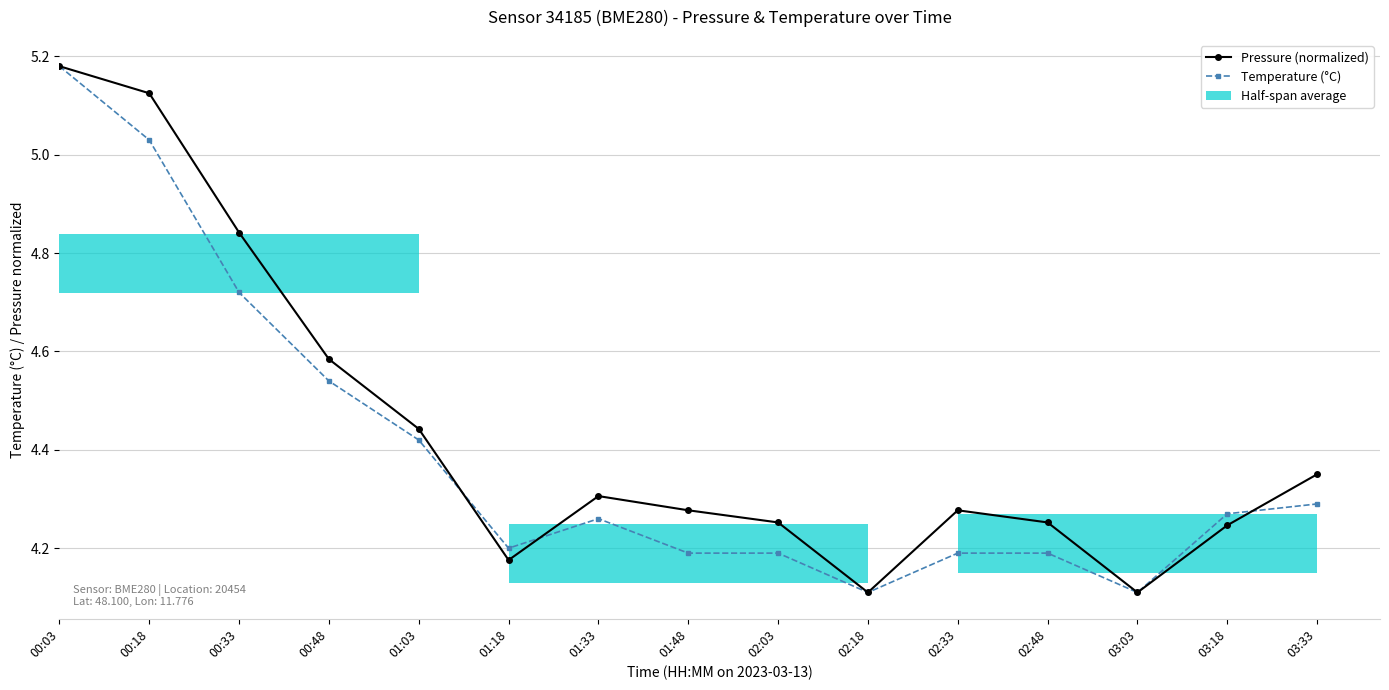

At which category does the chart reach its minimum across all series?

02:18